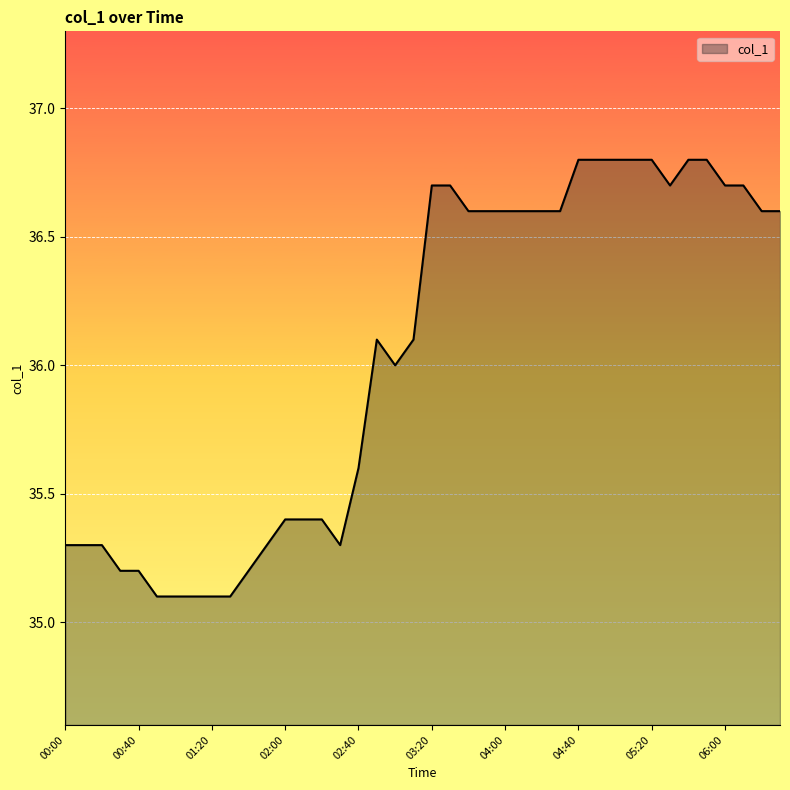

What is the difference between the maximum and minimum values?

1.7